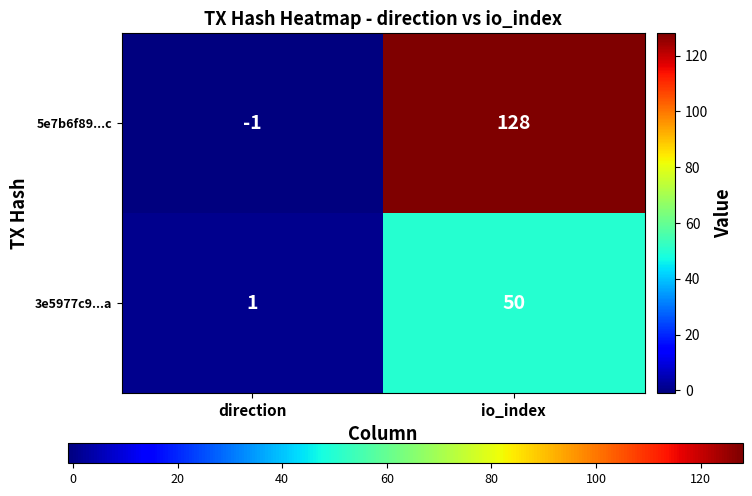

Rank the series by their maximum value, from highest to lowest.

5e7b6f89...c, 3e5977c9...a